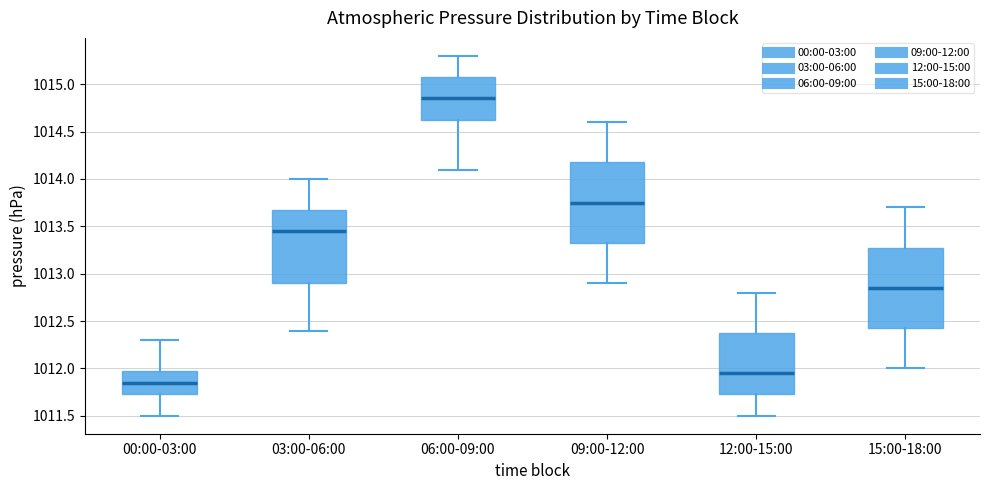

Reading left to right, transcribe this box plot: for each box, give where its median line is, the range the box spans, and where its two whiskers end, as read against the y-axis. The values are not printed on the chart, so give them approximately, as read against the axis.

00:00-03:00: median 1011.85, box 1011.75 to 1012.00, whiskers 1011.50 to 1012.30
03:00-06:00: median 1013.45, box 1012.90 to 1013.70, whiskers 1012.40 to 1014.00
06:00-09:00: median 1014.85, box 1014.65 to 1015.10, whiskers 1014.10 to 1015.30
09:00-12:00: median 1013.75, box 1013.35 to 1014.20, whiskers 1012.90 to 1014.60
12:00-15:00: median 1011.95, box 1011.75 to 1012.40, whiskers 1011.50 to 1012.80
15:00-18:00: median 1012.85, box 1012.45 to 1013.30, whiskers 1012.00 to 1013.70